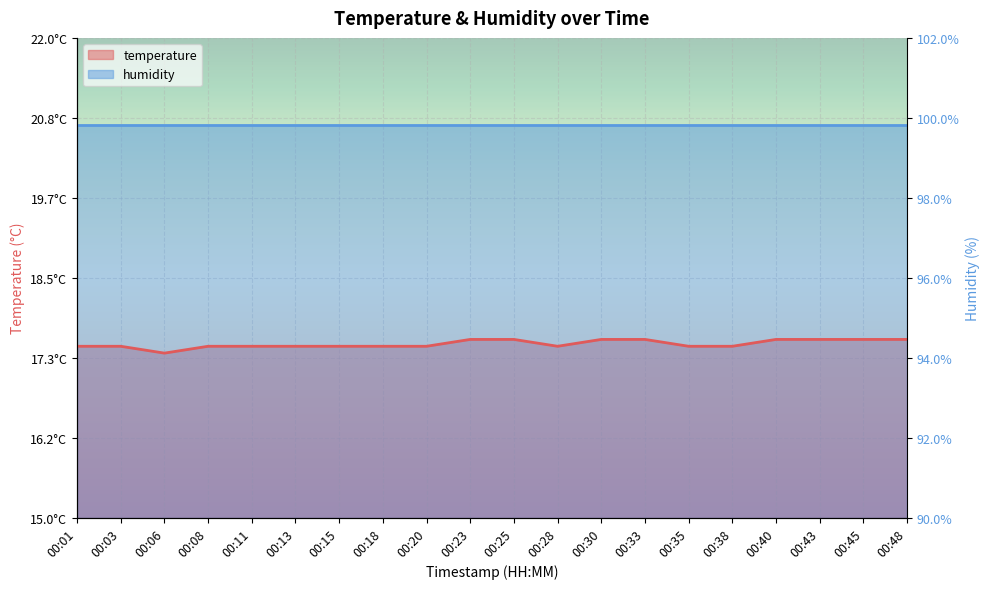

Which label corresponds to the smallest value in the chart?

00:06